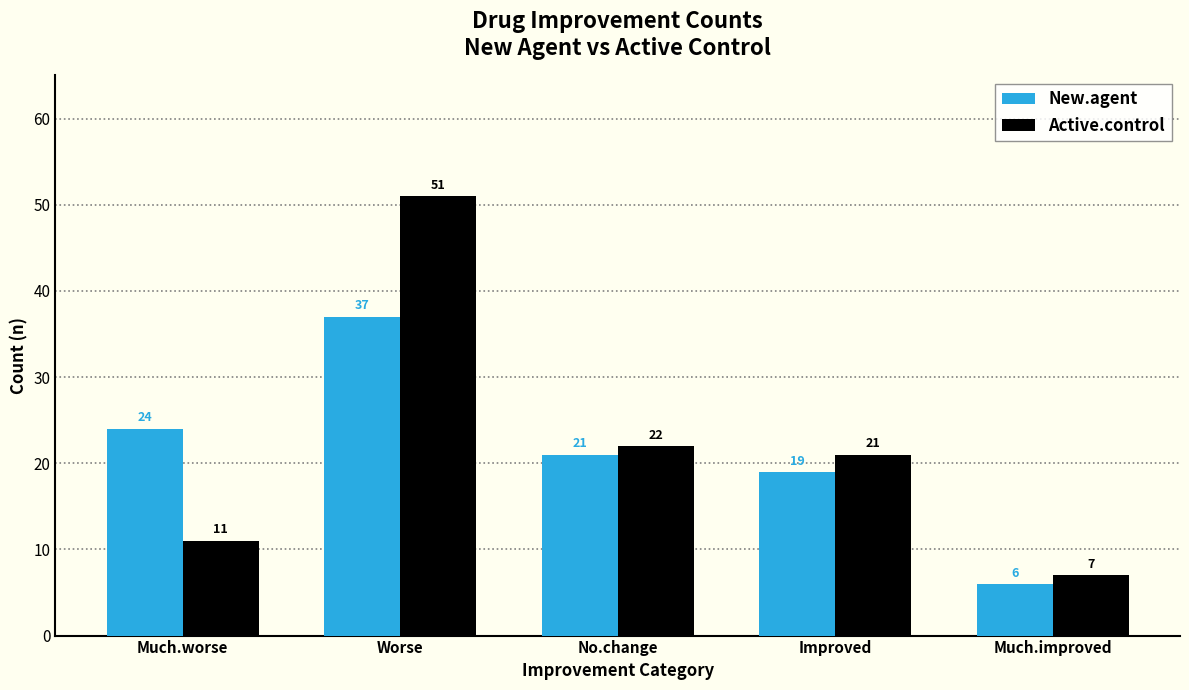

Where does the New.agent series first go above 21?

Much.worse